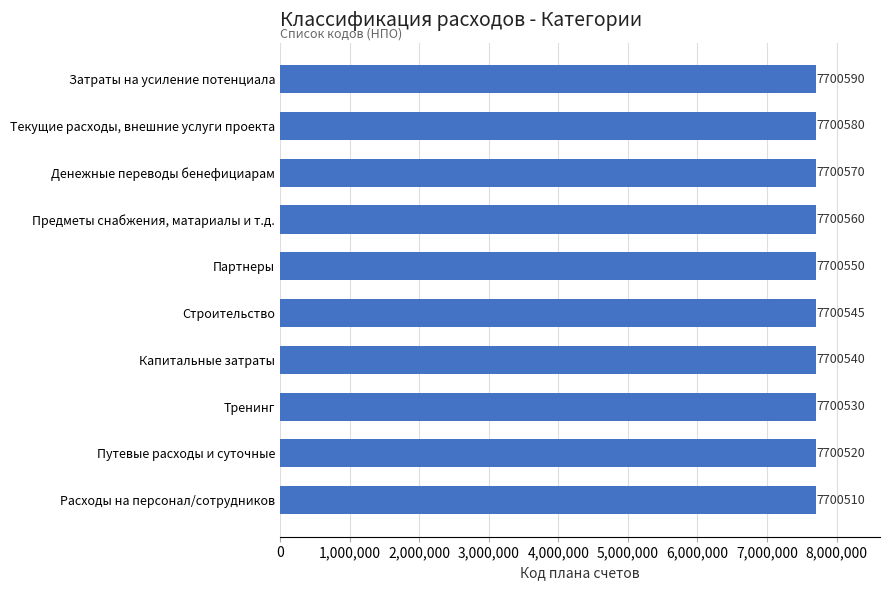

Is it true that the value at Денежные переводы бенефициарам is 13636055?

False